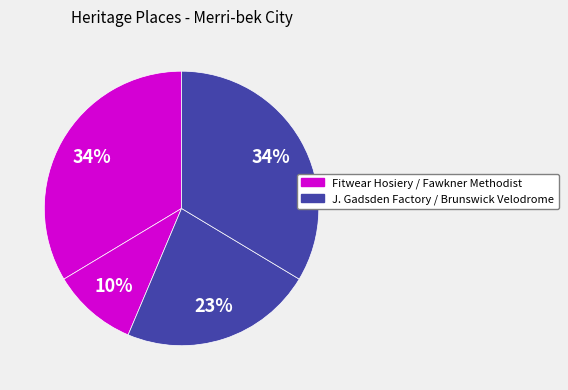

Which slice is the smallest?

Fawkner Methodist Church & Sunday School